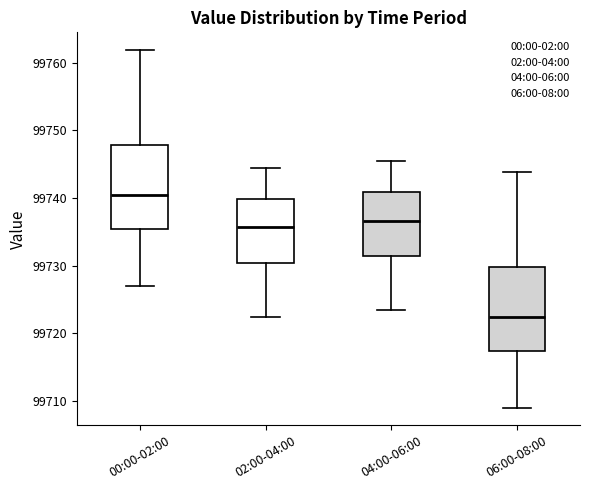

Where is the lower edge of the box for 02:00-04:00 on the y-axis? The values are not printed on the chart, so give them approximately, as read against the axis.

99730